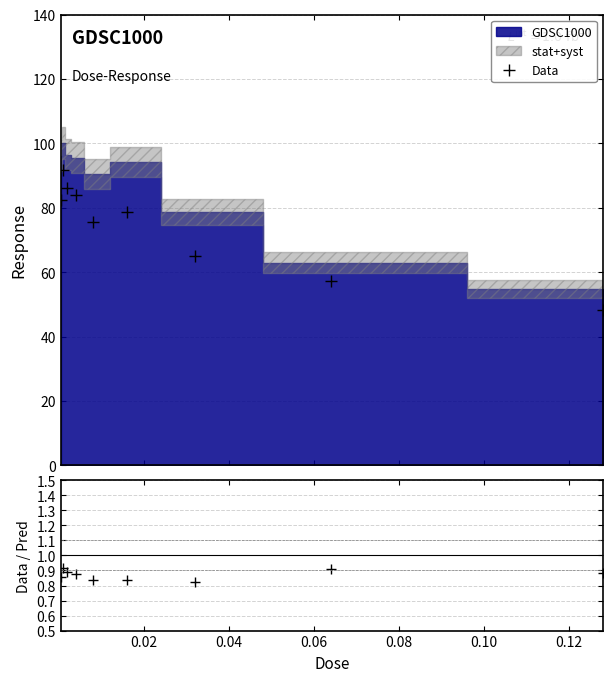

What is the maximum value for Data?

91.7